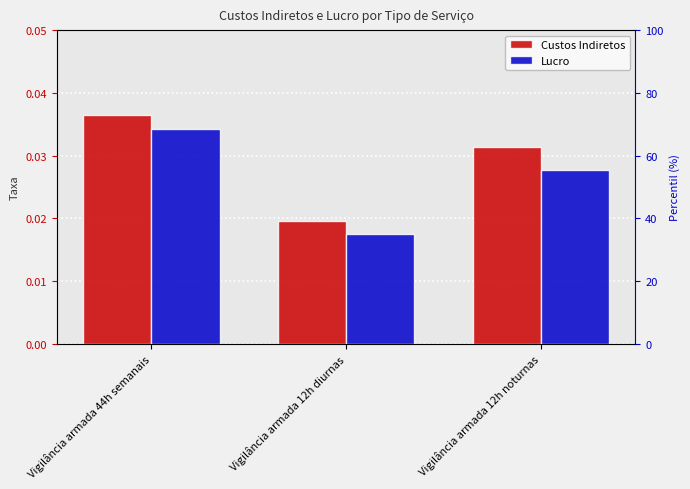

What is the label of the 2nd bar from the right?

Vigilância armada 12h diurnas